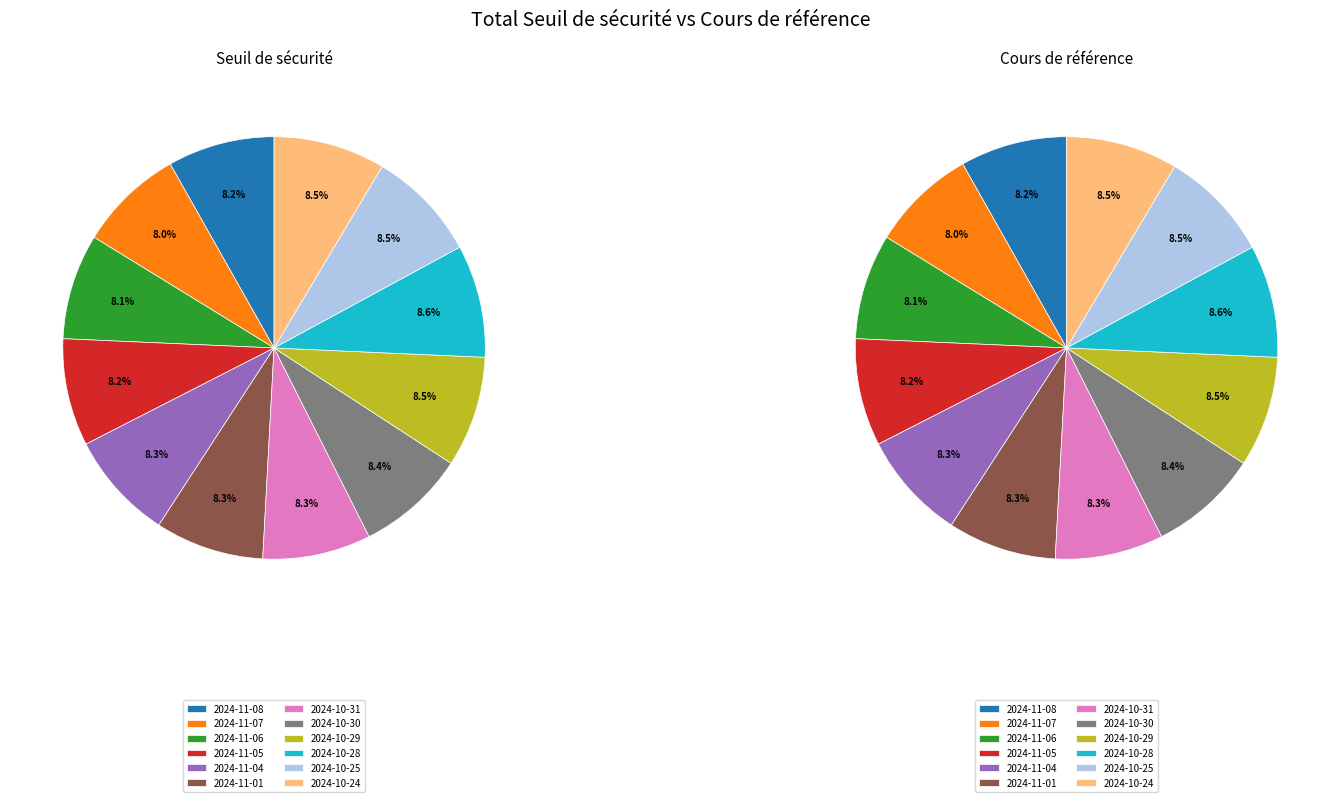

How many segments does this pie chart have?

12